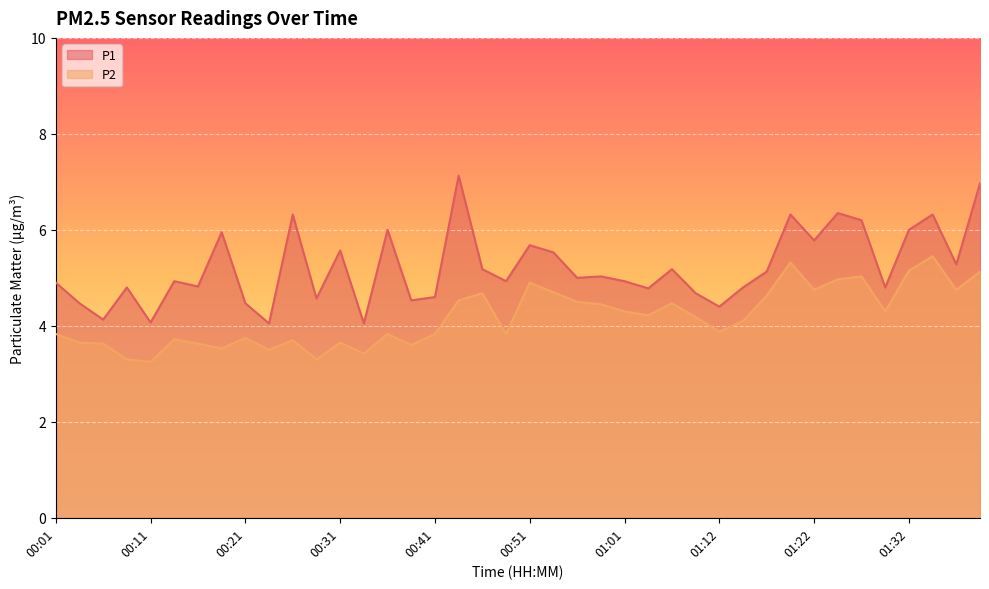

Read the P1 value at 01:22.

5.8